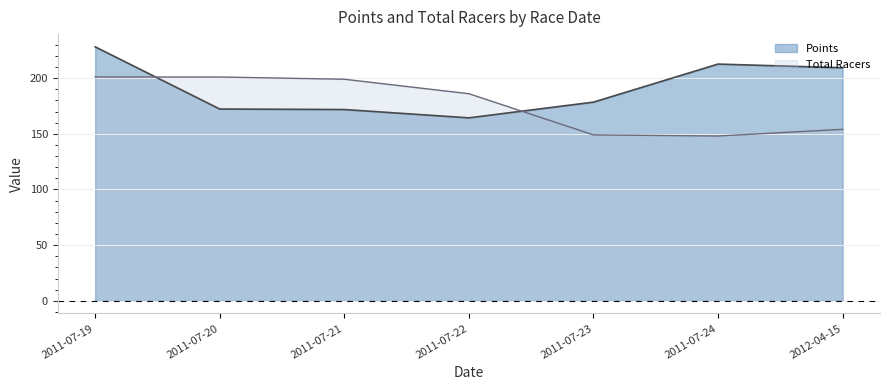

List the series in order of their peak value, highest first.

Points, Total Racers